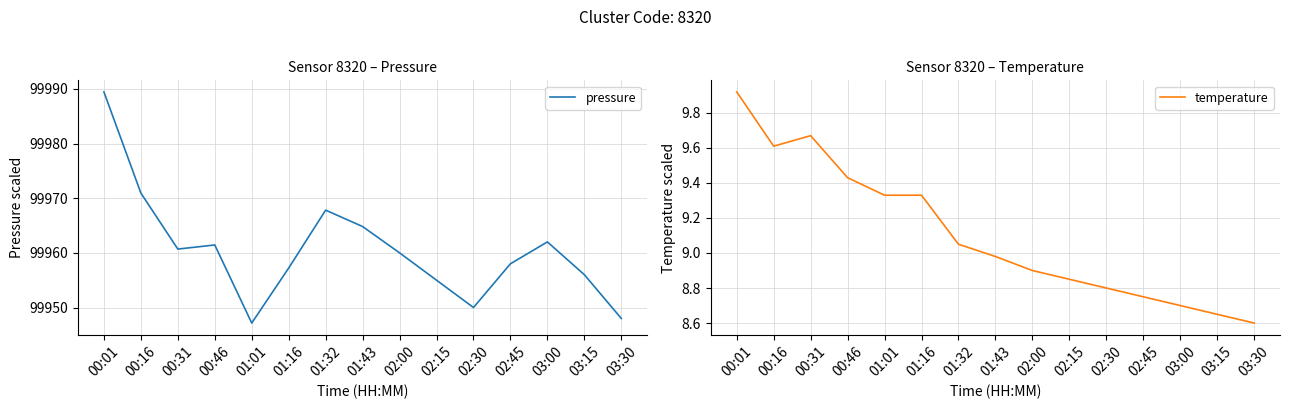

What is the average value of the temperature series?

9.1